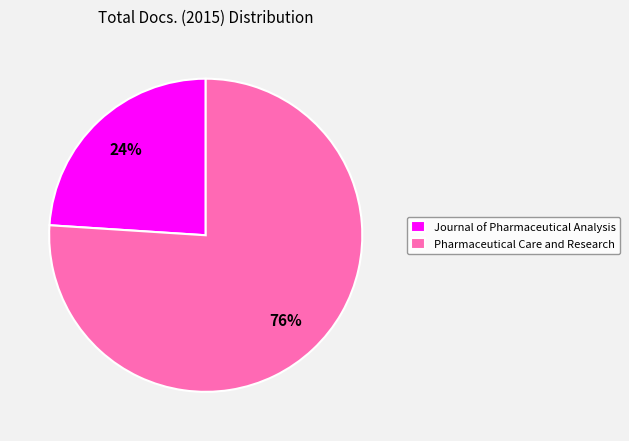

To the nearest percent, what percentage of the pie is Journal of Pharmaceutical Analysis?

24%